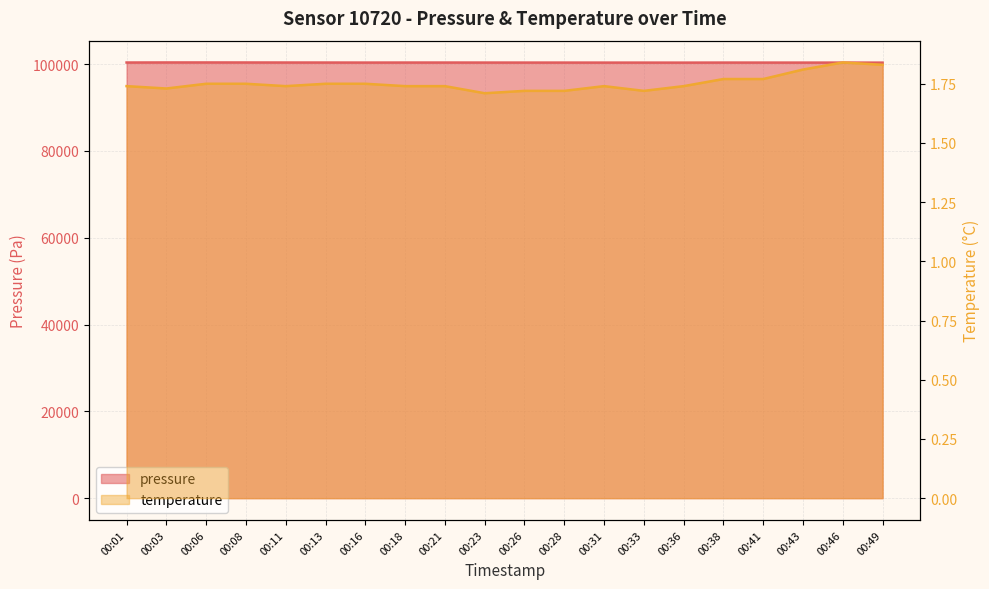

At how many categories does at least one series exceed 36615?

20